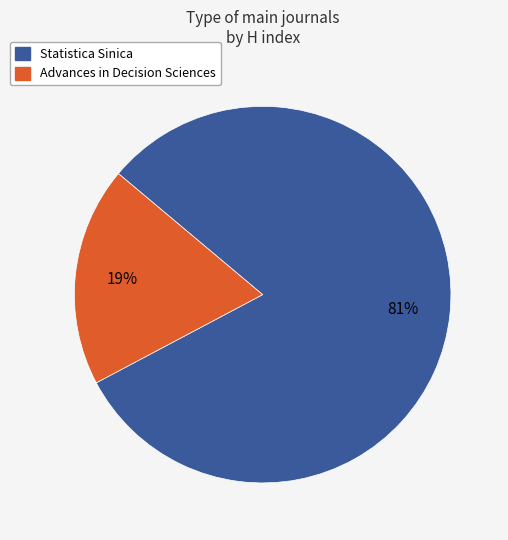

Which has a higher value, Statistica Sinica or Advances in Decision Sciences?

Statistica Sinica